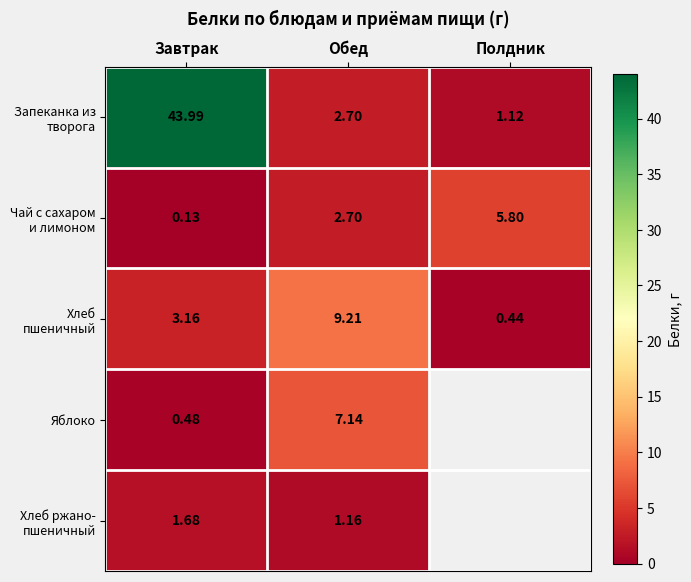

Rank the series at Обед from highest to lowest value.

Хлеб пшеничный, Яблоко, Запеканка из творога, Чай с сахаром и лимоном, Хлеб ржано- пшеничный